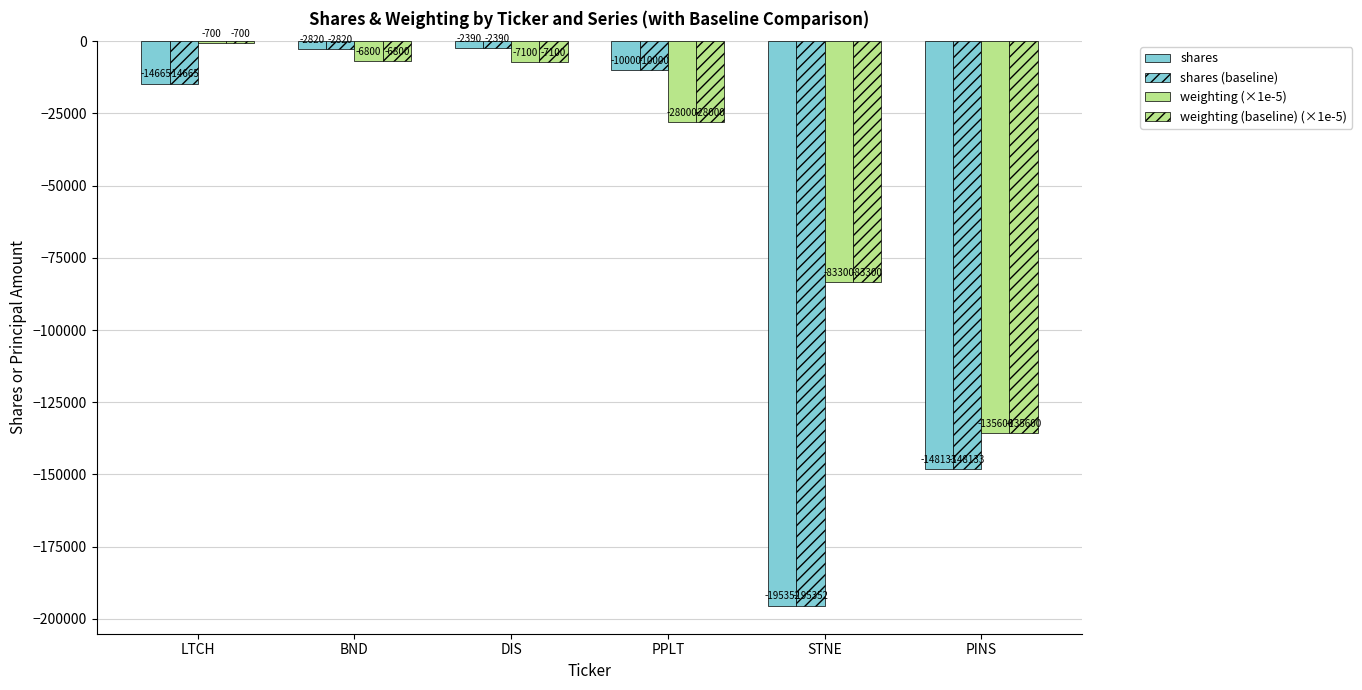

Is the value of weighting (baseline) (×1e-5) at STNE greater than the value of weighting (×1e-5) at BND?

No